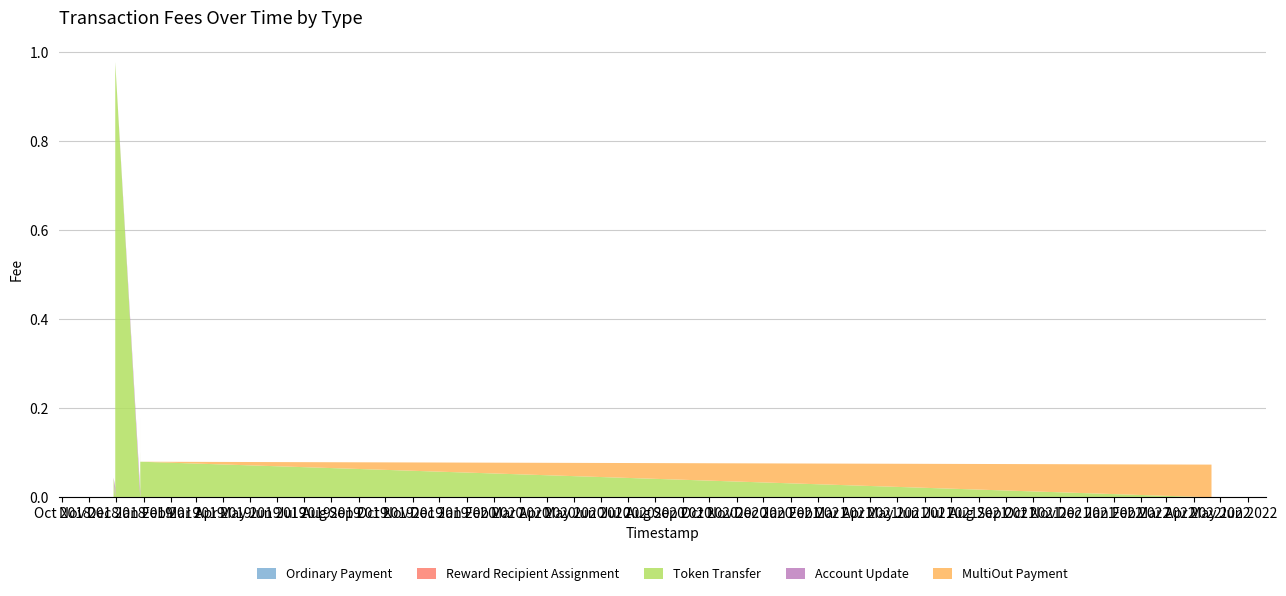

Reading left to right, extract all data points from this chart.

Ordinary Payment: 0.0	0.0	0.0	0.0	0.0	0.0	0.0	0.1	0.0	0.0	0.0	0.0	0.0	0.0
Reward Recipient Assignment: 0.0	0.0	0.0	0.0	0.0	0.0	0.0	0.0	0.1	0.0	0.1	0.1	0.0	0.0
Token Transfer: 0.0	0.0	0.0	0.0	1.0	0.0	0.1	0.0	0.0	0.2	0.0	0.0	0.1	0.0
Account Update: 0.0	0.0	0.0	0.0	0.0	0.0	0.0	0.0	0.0	0.0	0.0	0.0	0.0	0.0
MultiOut Payment: 0.0	0.0	0.0	0.0	0.0	0.0	0.0	0.0	0.0	0.0	0.0	0.0	0.0	0.1